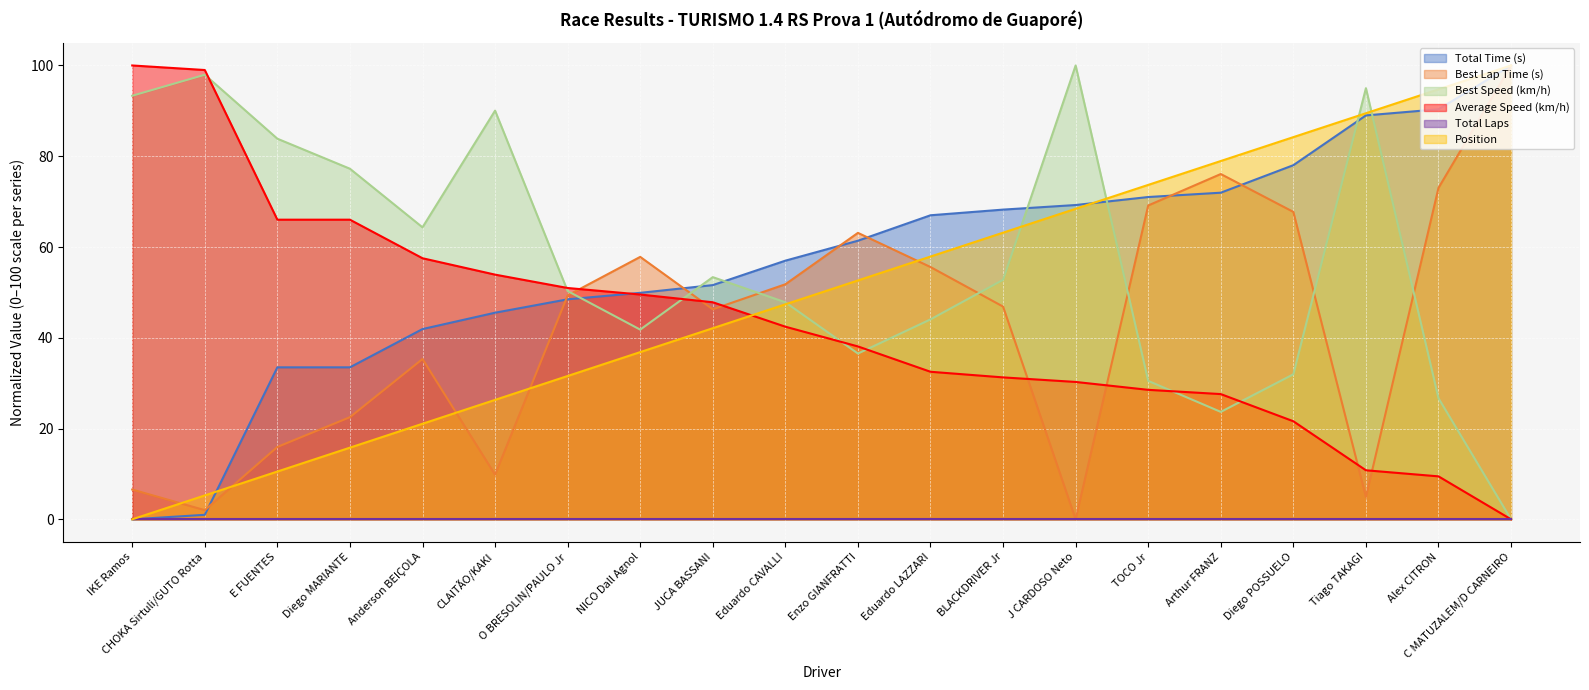

What is the greatest value displayed?

100.0